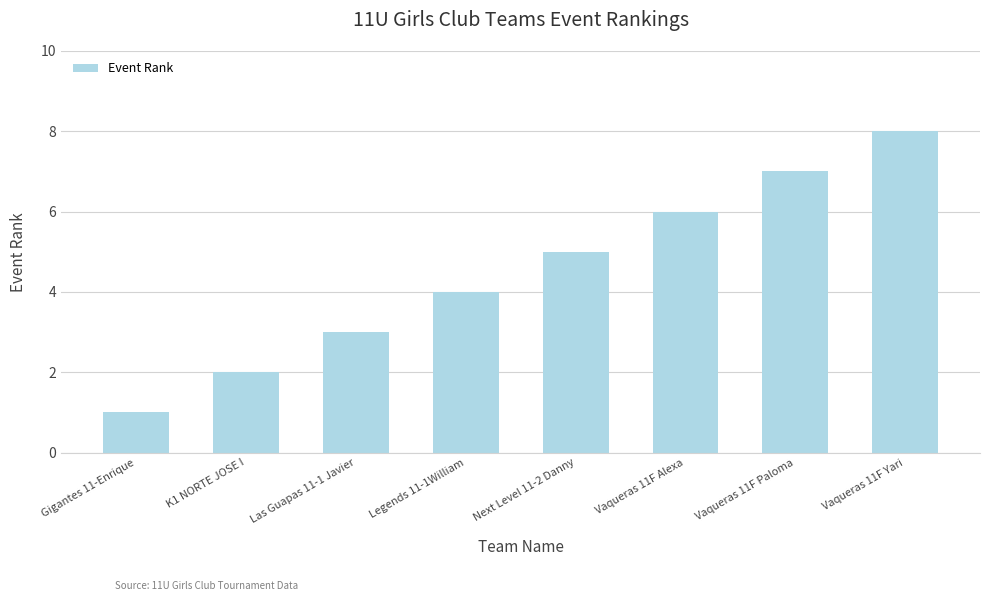

Reading left to right, list all the values displayed in this chart.

1	2	3	4	5	6	7	8